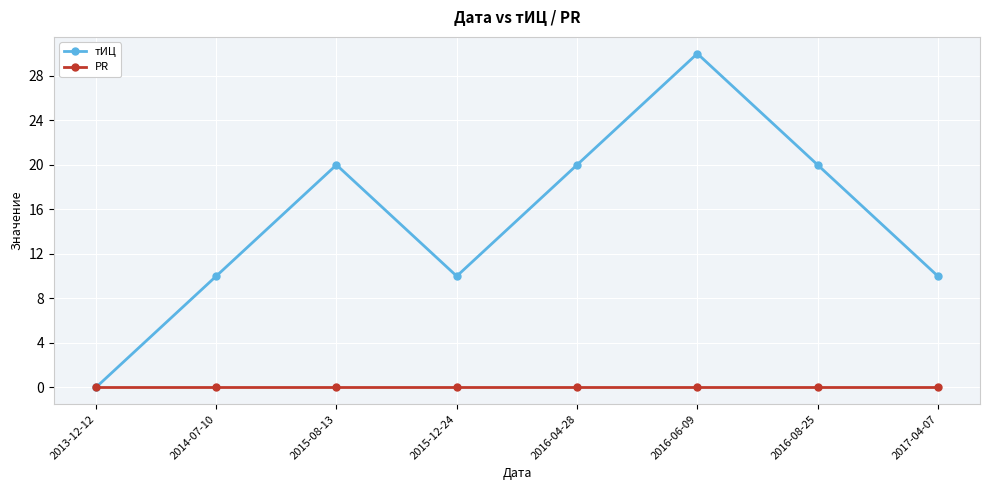

True or false: тИЦ has a value of 10 at 2015-12-24.

True